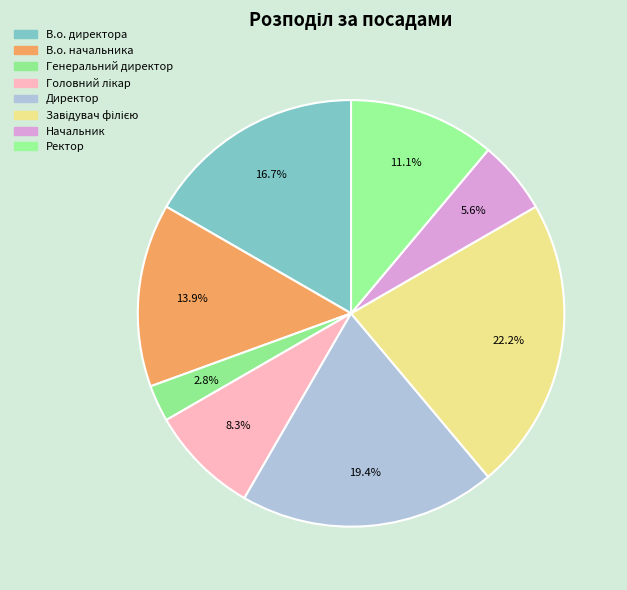

How many slices are in this pie chart?

8